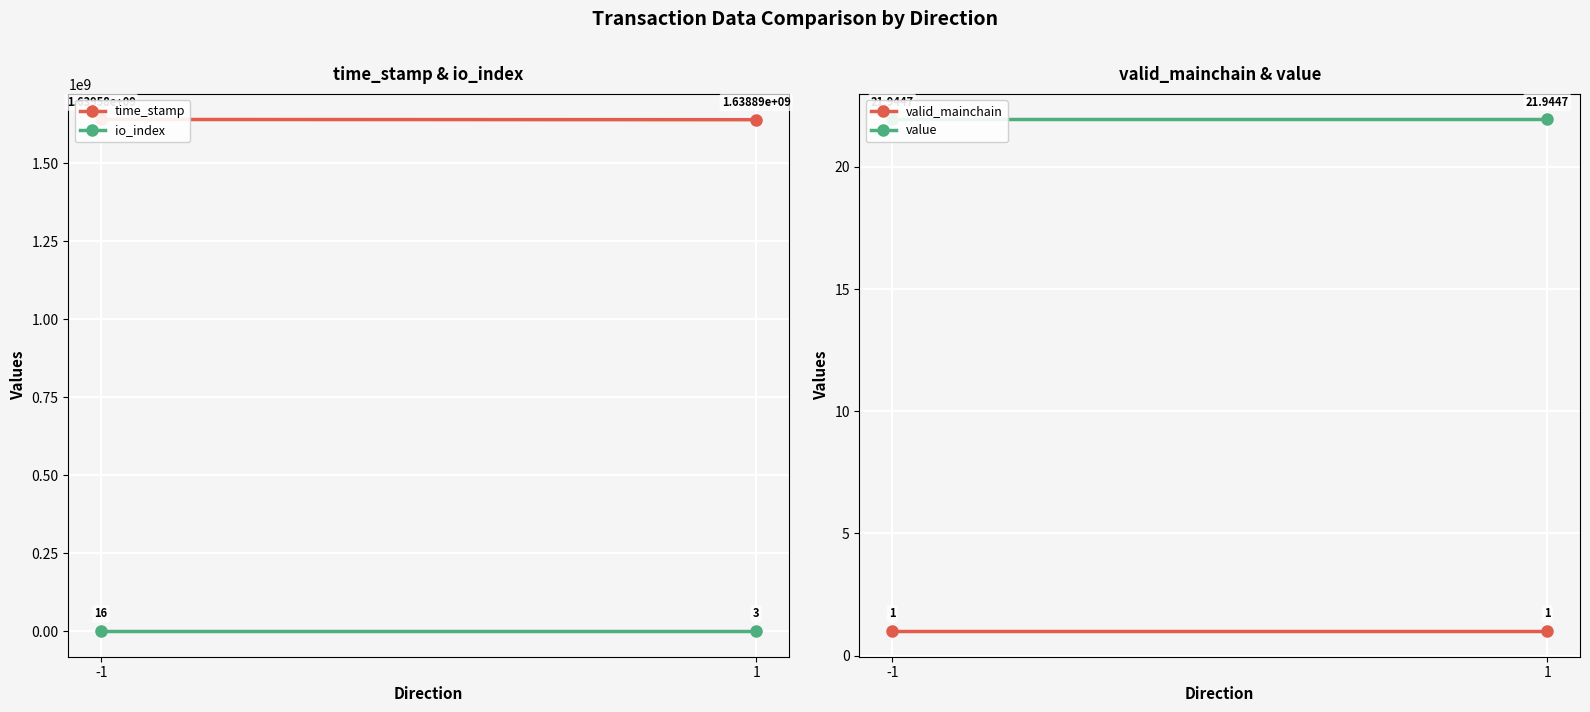

At which category does the chart reach its minimum across all series?

-1